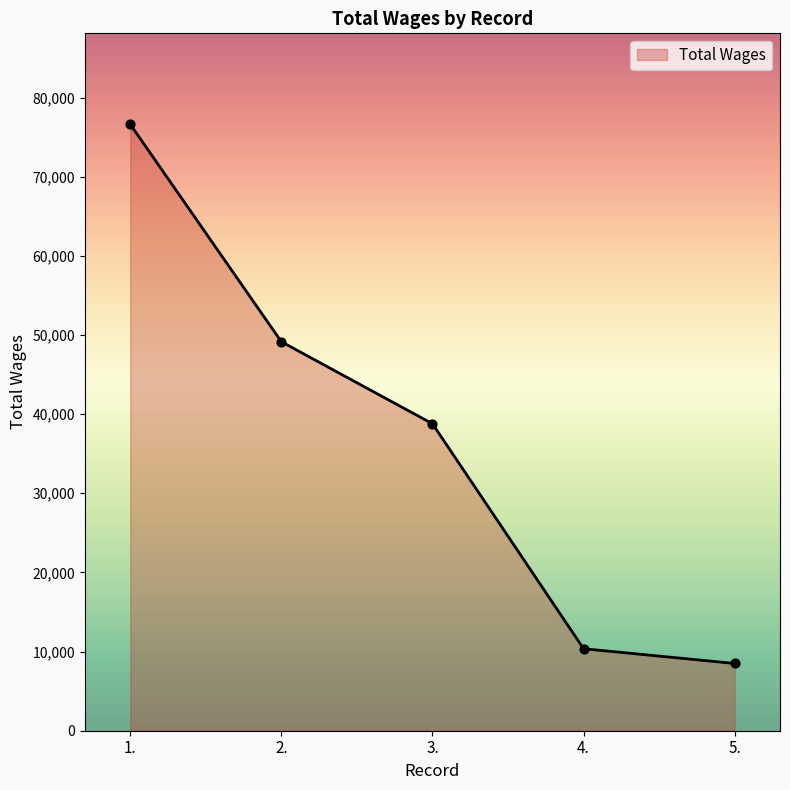

Between 3. and 1., which is larger?

1.